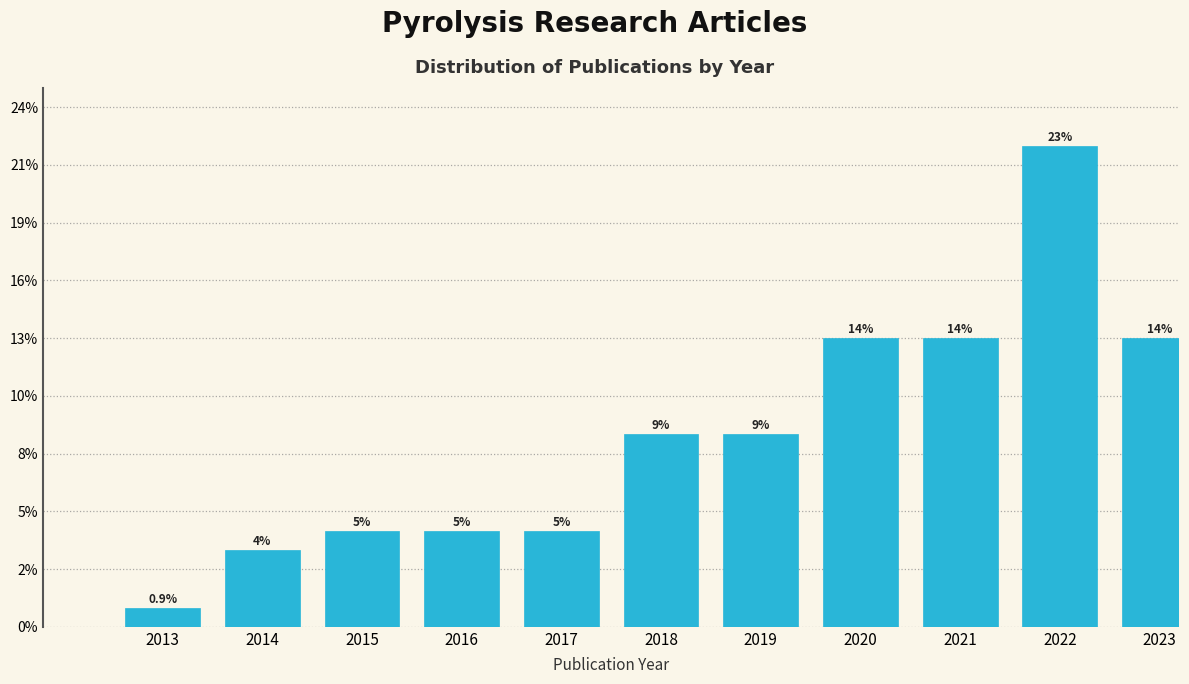

Are the bars horizontal?

No